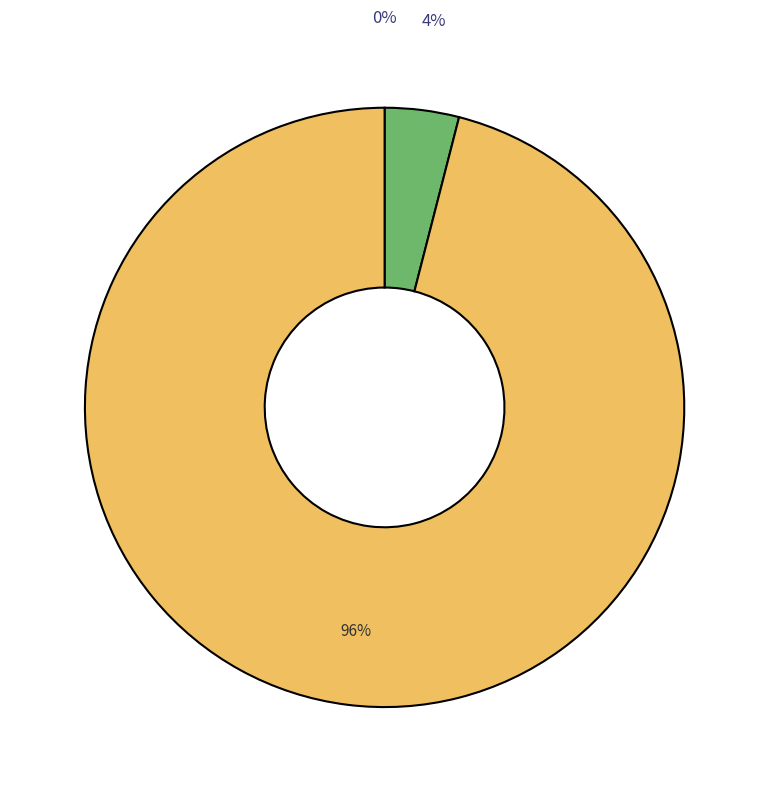

Does any single category account for the majority?

Yes